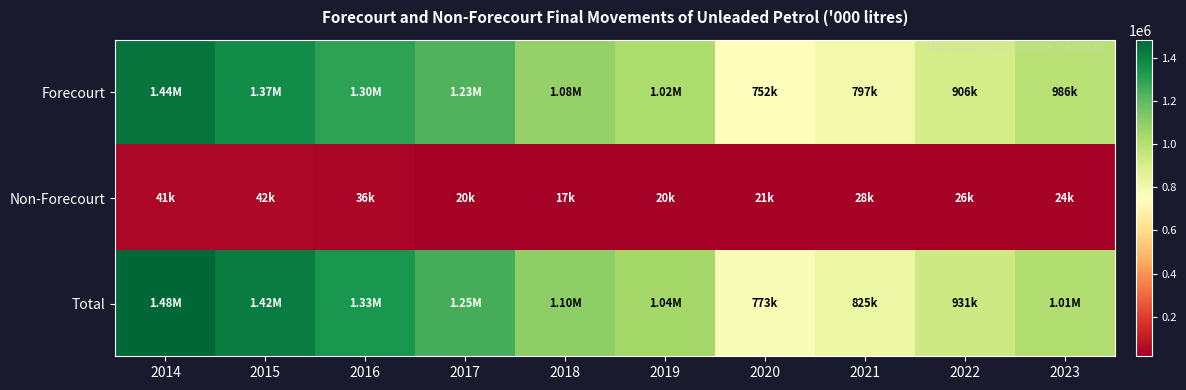

Which series has the largest total across all categories?

Total